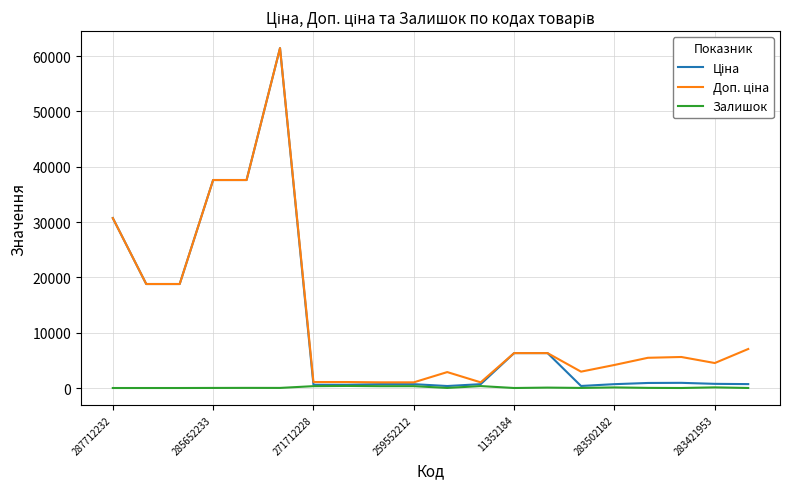

Where is Ціна nearest to the value 30897?

287712232